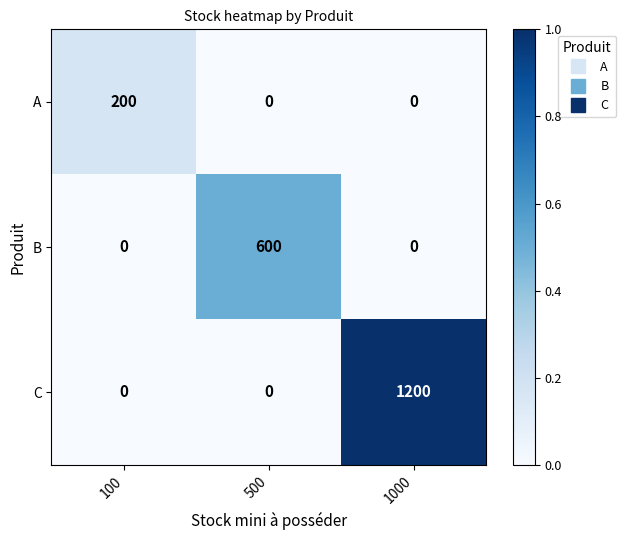

Reading left to right, list all the values displayed in this chart.

A: 200	0	0
B: 0	600	0
C: 0	0	1200